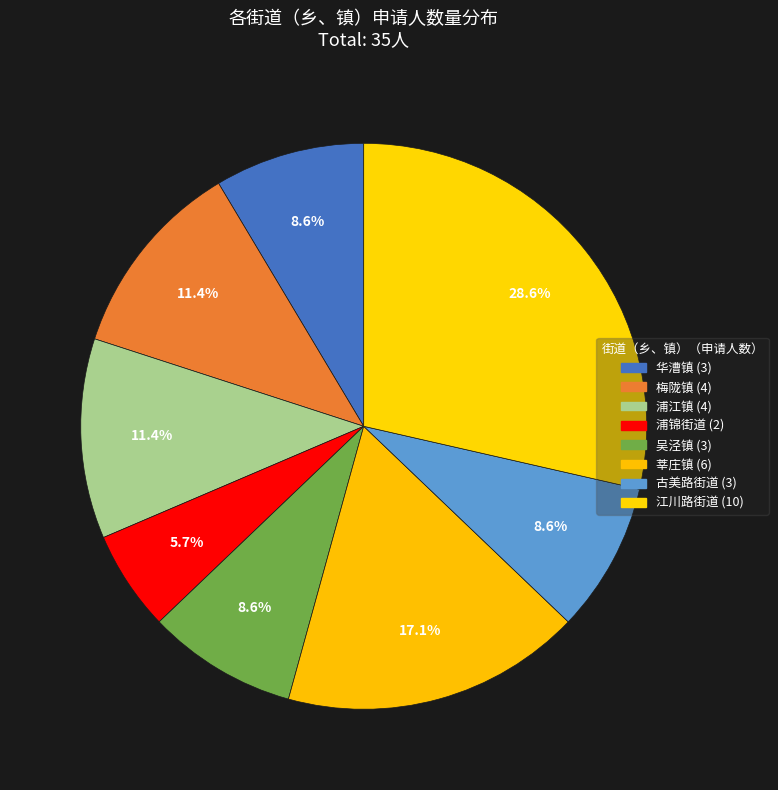

Count the number of slices in the pie.

8